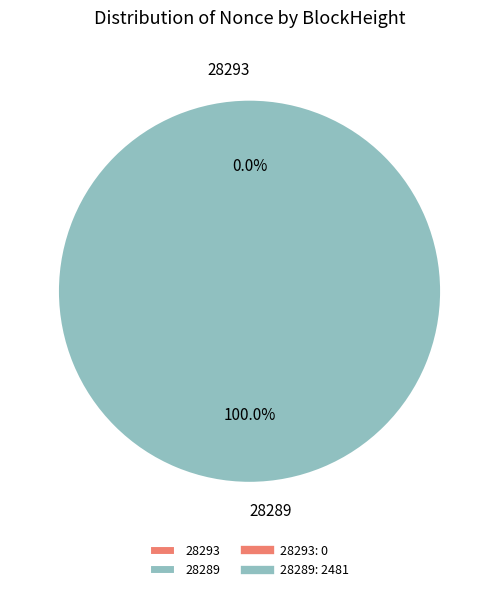

Which has a higher value, 28289 or 28293?

28289